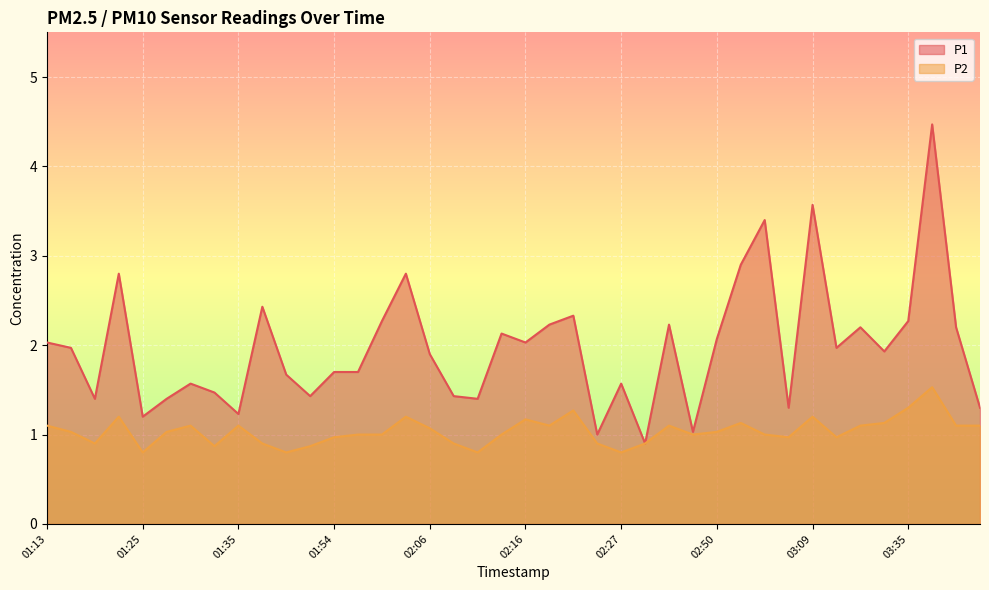

Rank the categories by P2 value from highest to lowest.

03:38, 03:35, 02:22, 01:22, 02:03, 03:09, 02:16, 03:00, 03:29, 01:13, 01:30, 01:35, 02:19, 02:36, 03:21, 03:40, 03:43, 02:06, 01:16, 01:27, 02:50, 01:57, 02:00, 02:14, 02:39, 03:03, 01:54, 03:06, 03:12, 01:19, 01:38, 02:08, 02:24, 02:30, 01:32, 01:43, 01:25, 01:41, 02:11, 02:27